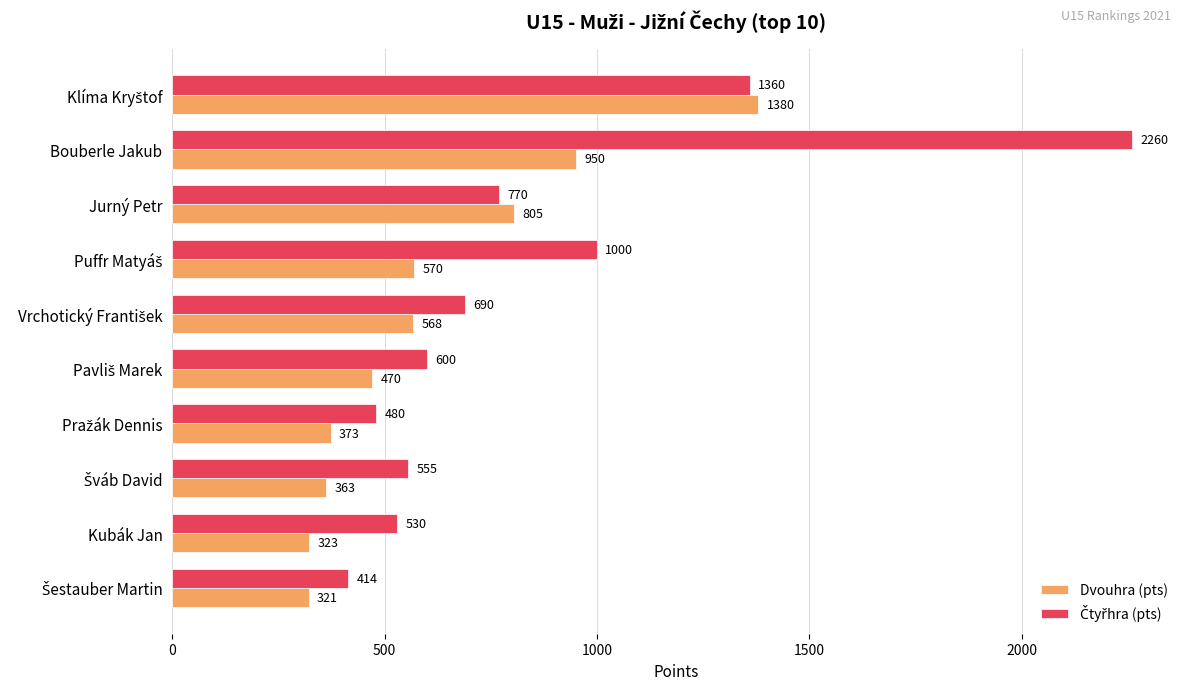

At which category is the sum across all series the highest?

Bouberle Jakub